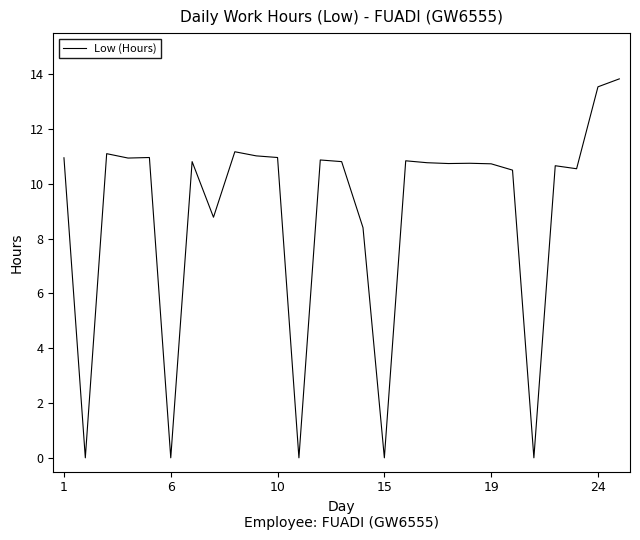

Does the chart display data point markers on the line(s)?

No